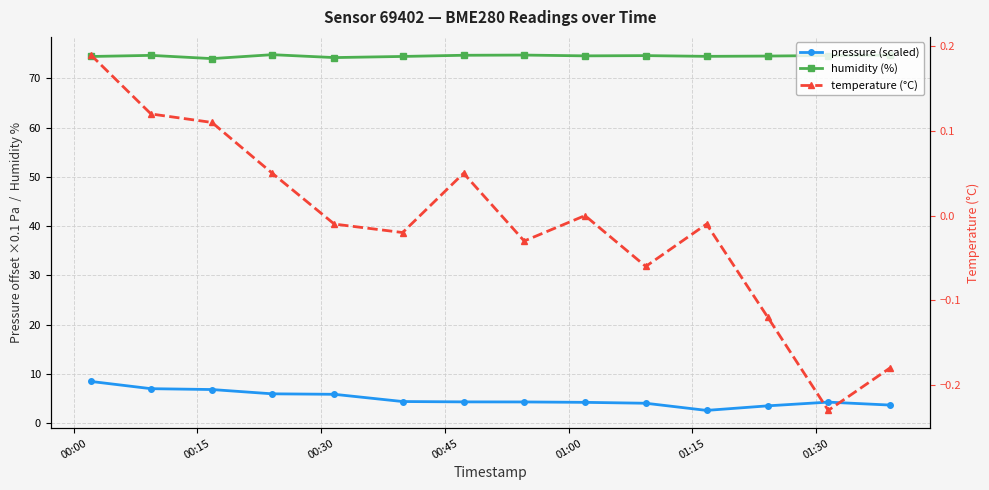

Is the value of temperature (°C) at 11 greater than the value of pressure (scaled) at 9?

No